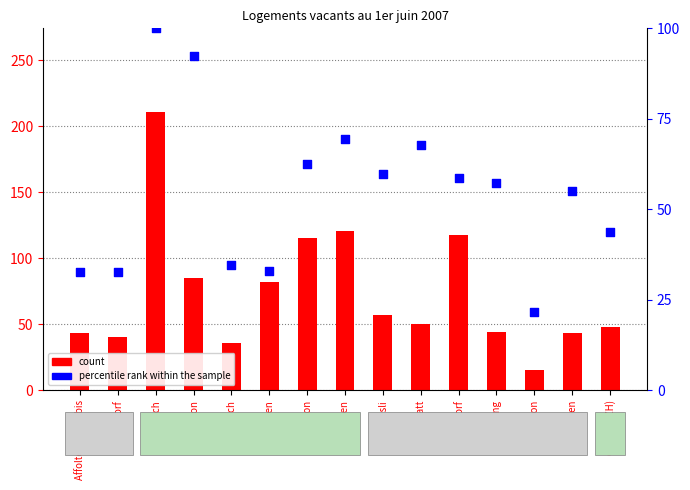

Which series has the largest total across all categories?

count